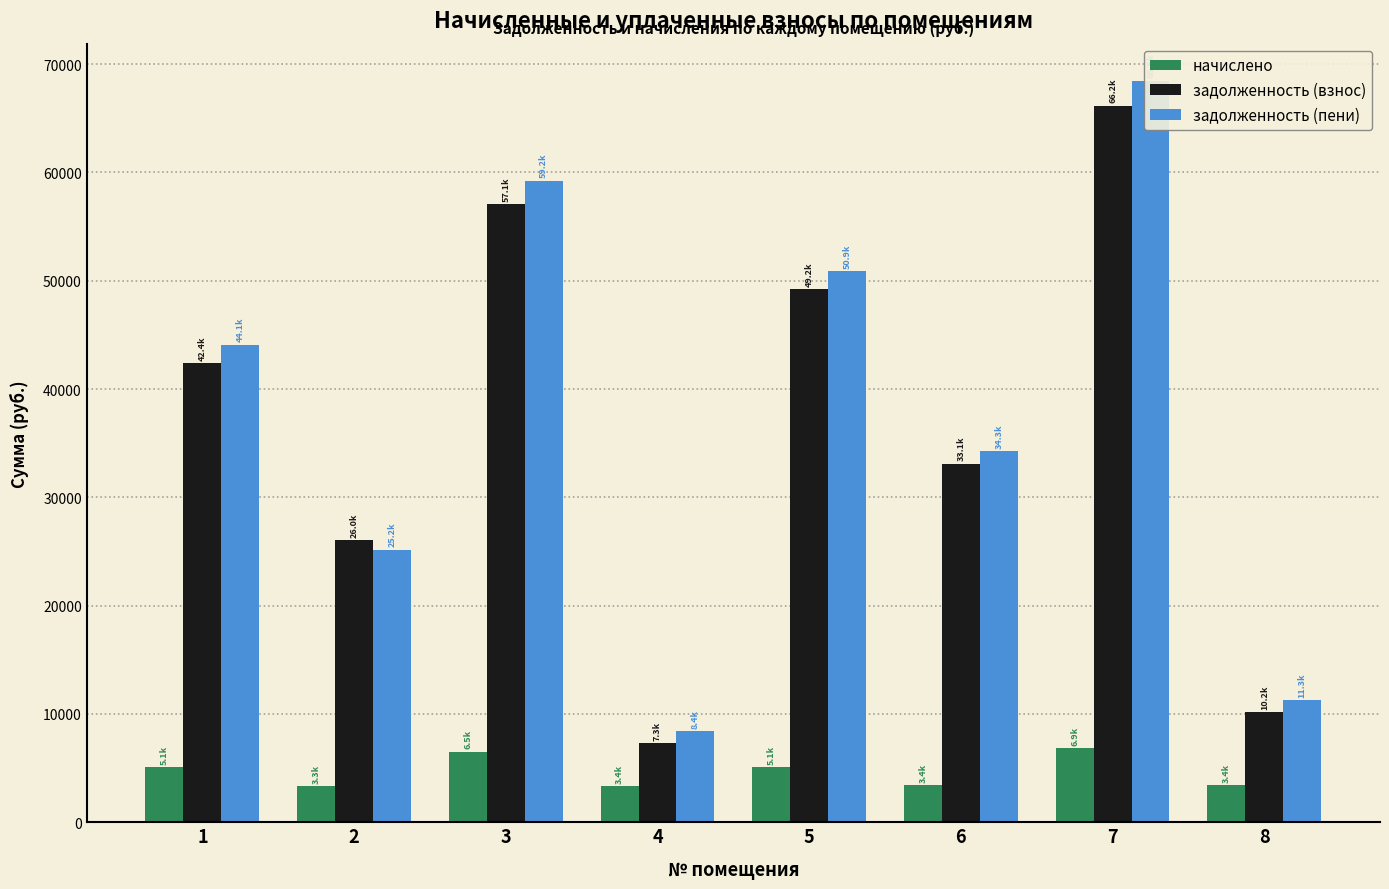

Where is задолженность (взнос) nearest to the value 36743?

6